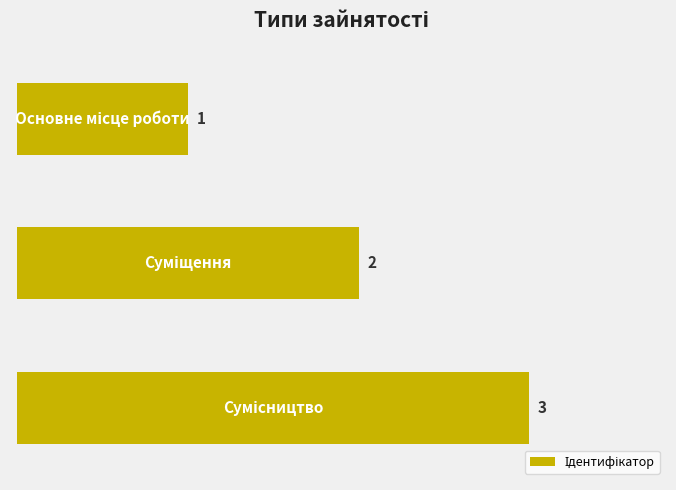

How many values are between 1 and 3?

3